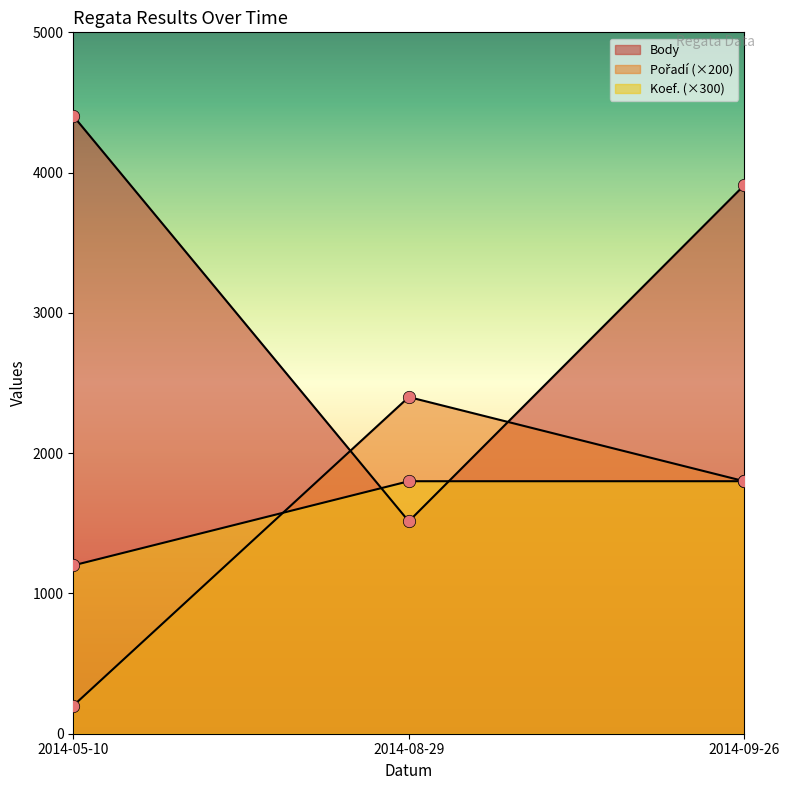

What are all the series names shown in the legend?

Body, Pořadí, Koef.